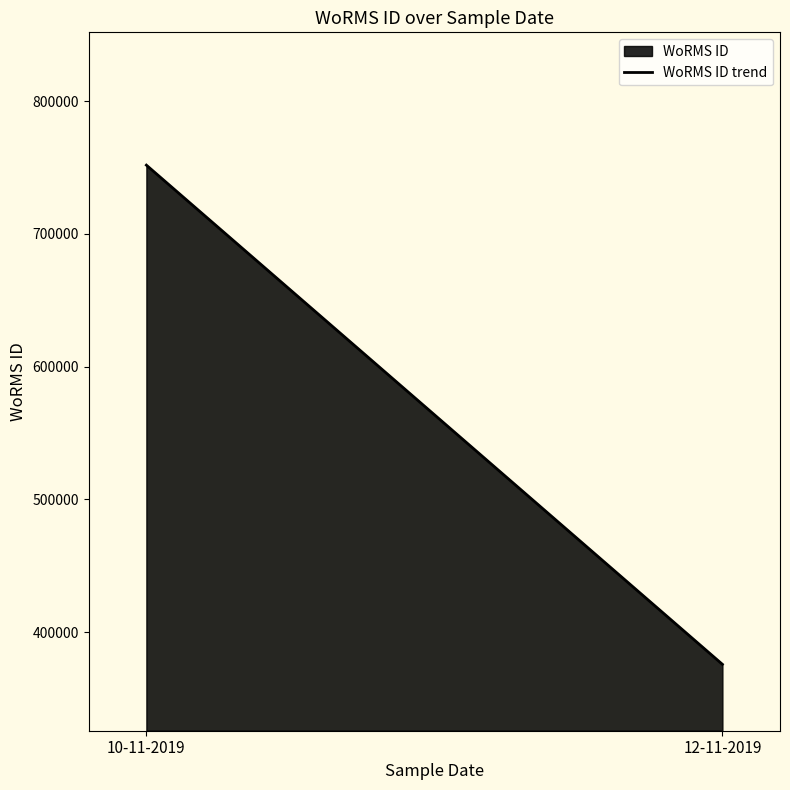

What is the difference between the maximum and minimum values?

375881